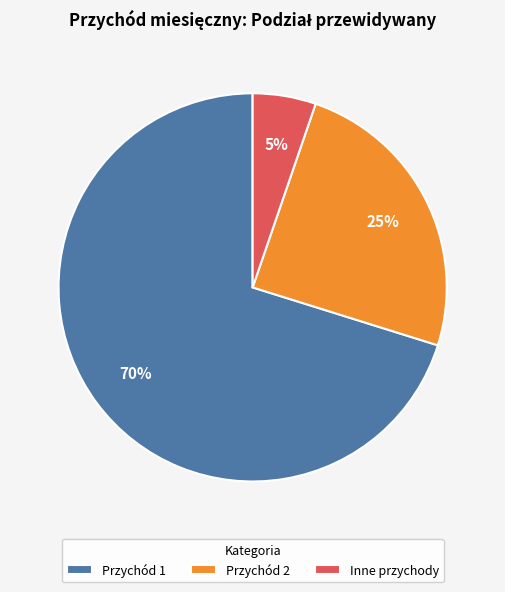

What is the largest slice in the pie chart?

Przychód 1